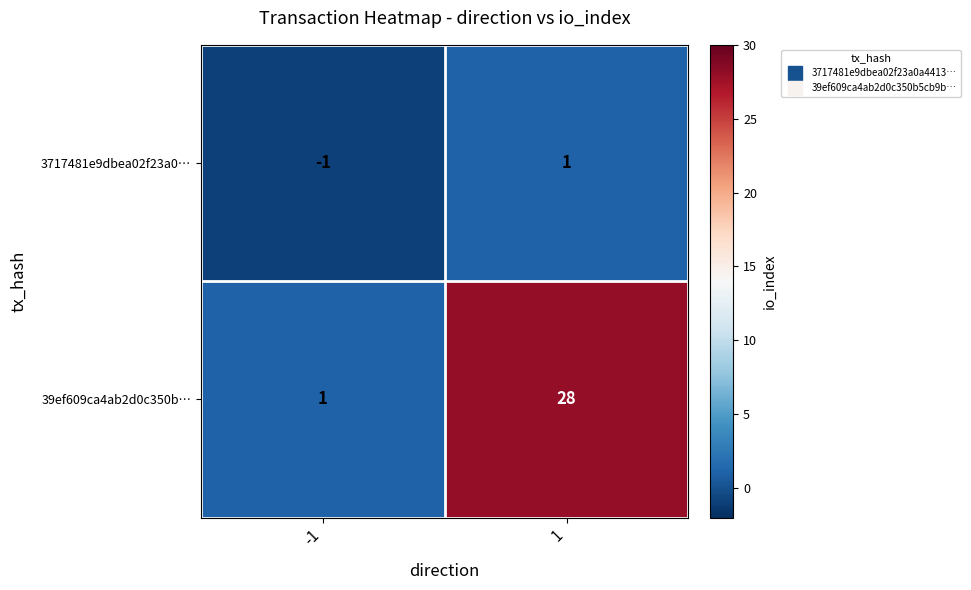

What is the sum of all 39ef609ca4ab2d0c350b… values?

29